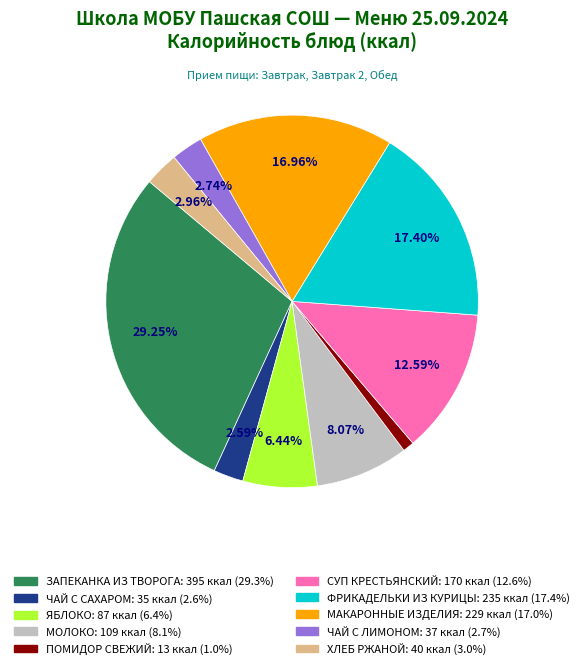

Between ЯБЛОКО and ПОМИДОР СВЕЖИЙ, which is larger?

ЯБЛОКО